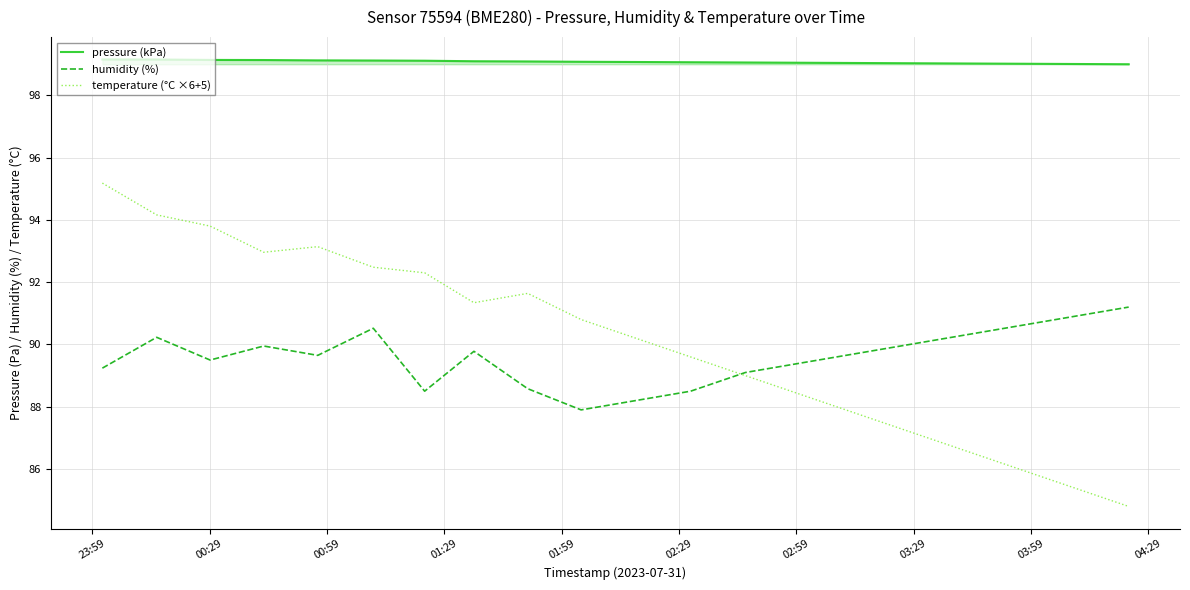

What is the lowest value of the pressure (kPa) series?

99.0